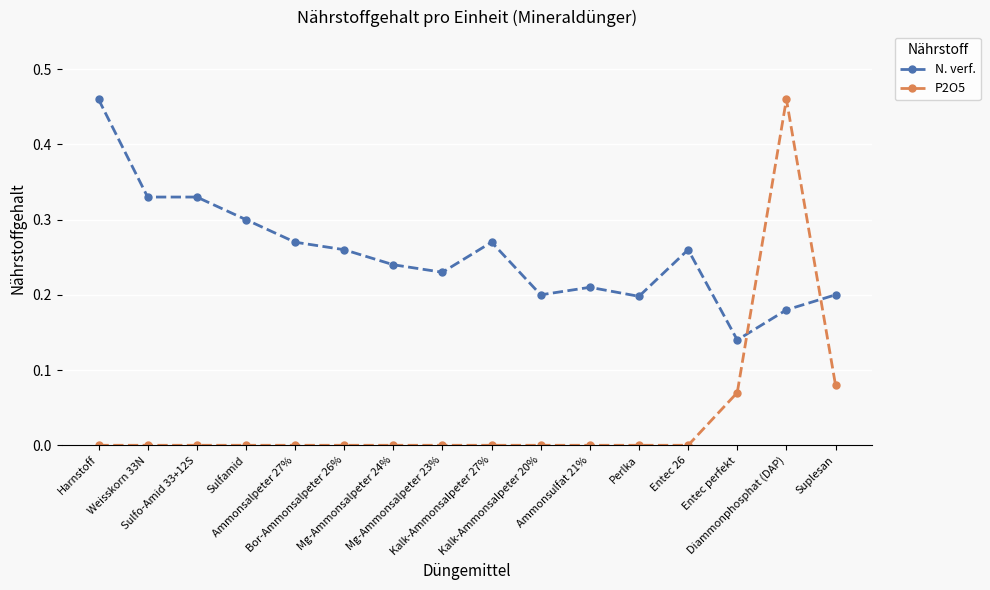

The value of P2O5 at Harnstoff is 0.0. True or false?

True